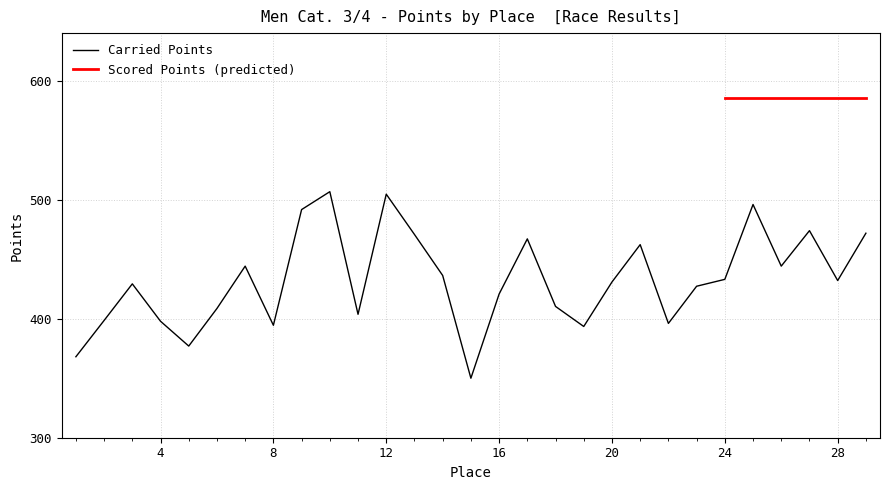

Is it true that the value at 9 is 491.7?

True